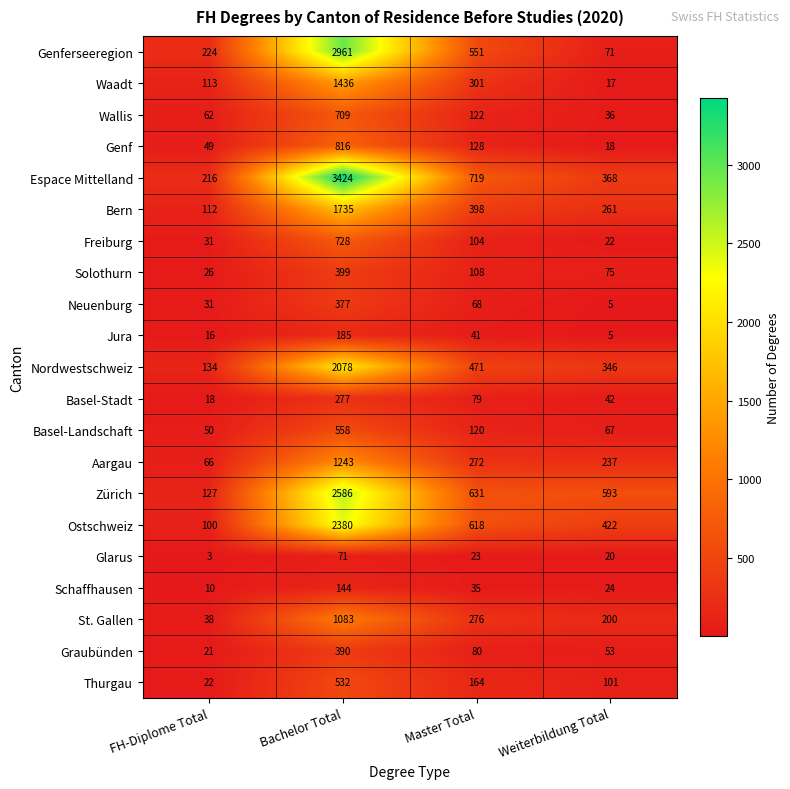

What is the maximum value shown in the chart?

3424